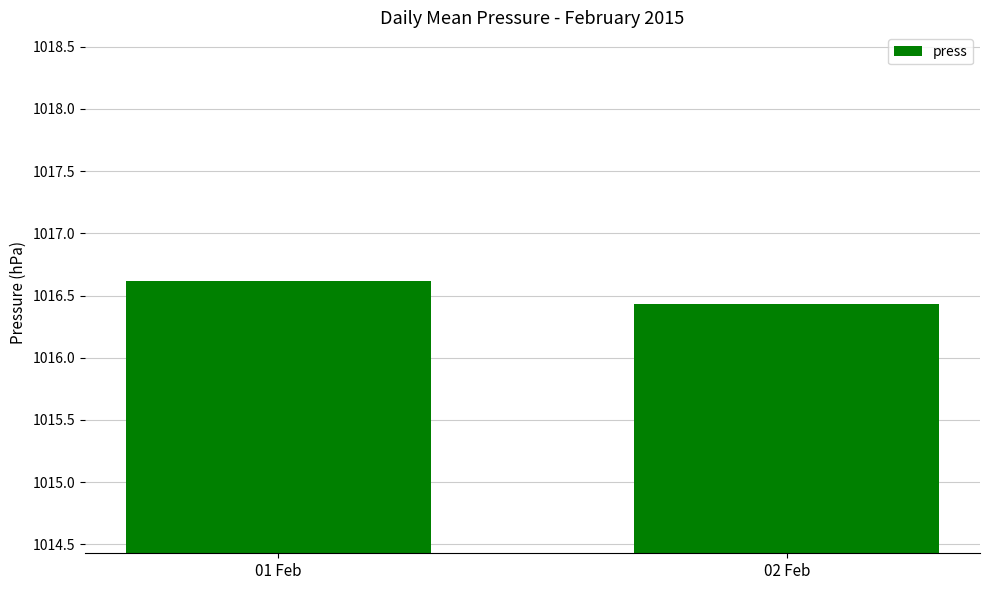

What is the label of the 1st bar from the left?

01 Feb